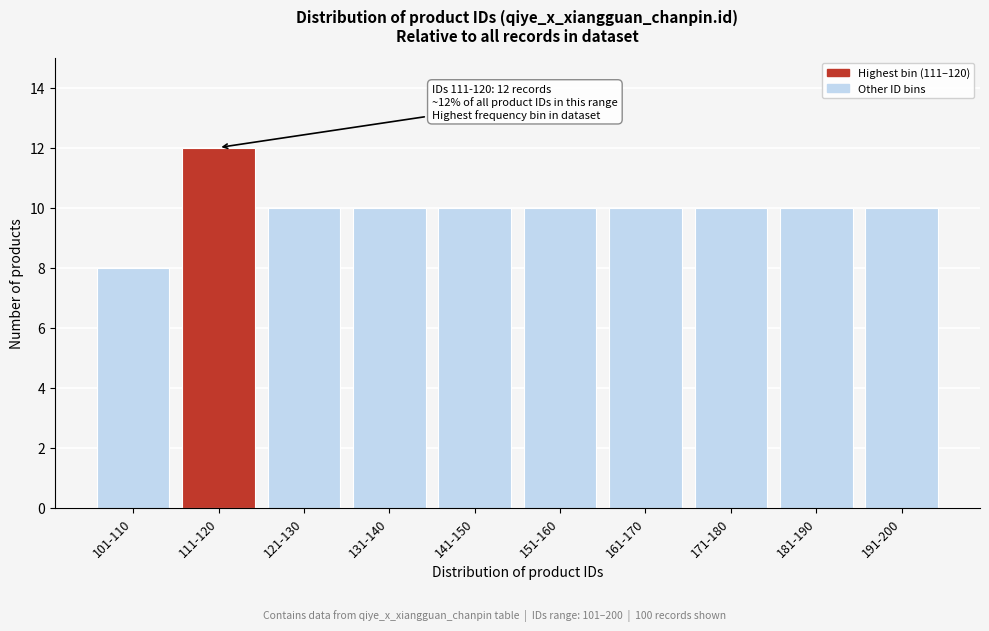

Reading right to left, list all the values displayed in this chart.

10	10	10	10	10	10	10	10	12	8